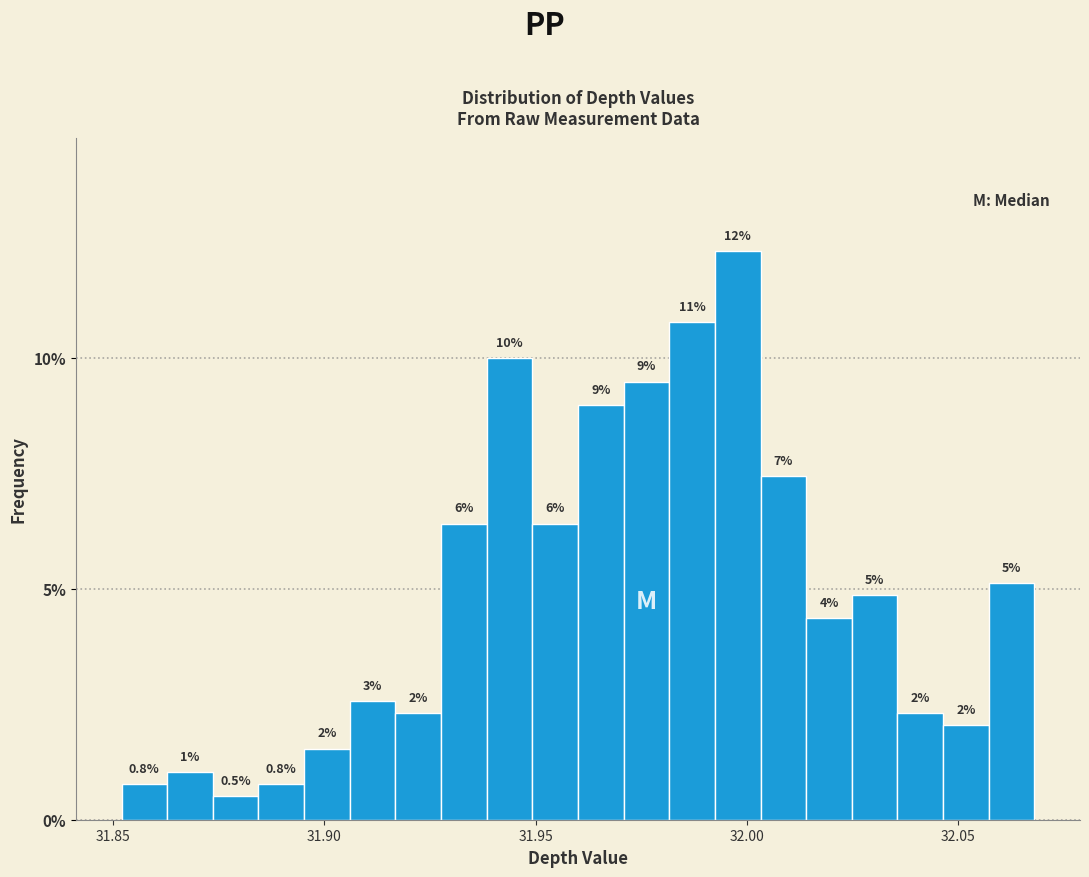

Read against the x-axis, roughly where is the centre of the tallest bar?

32.000